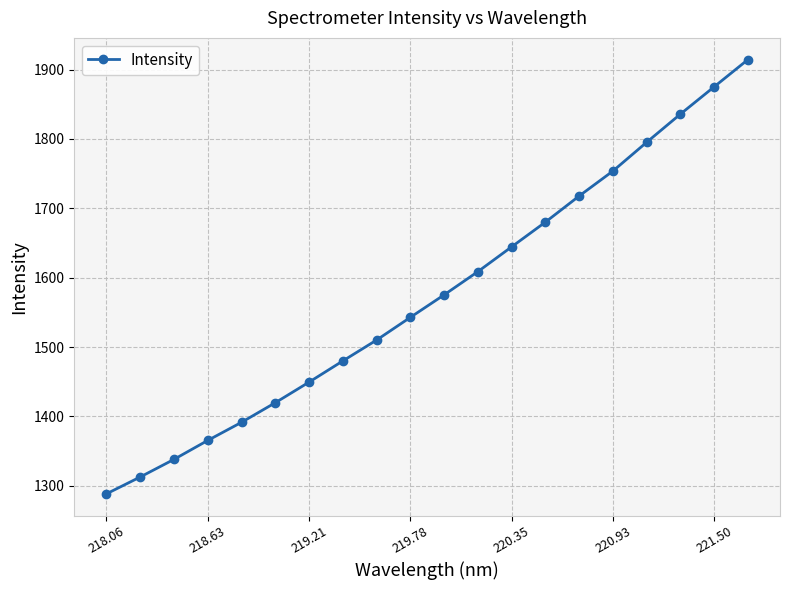

What is the minimum value shown in the chart?

1288.4